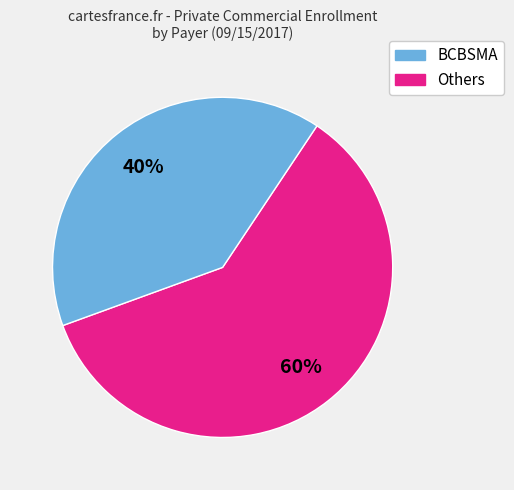

To the nearest percent, what is the average slice percentage?

50%